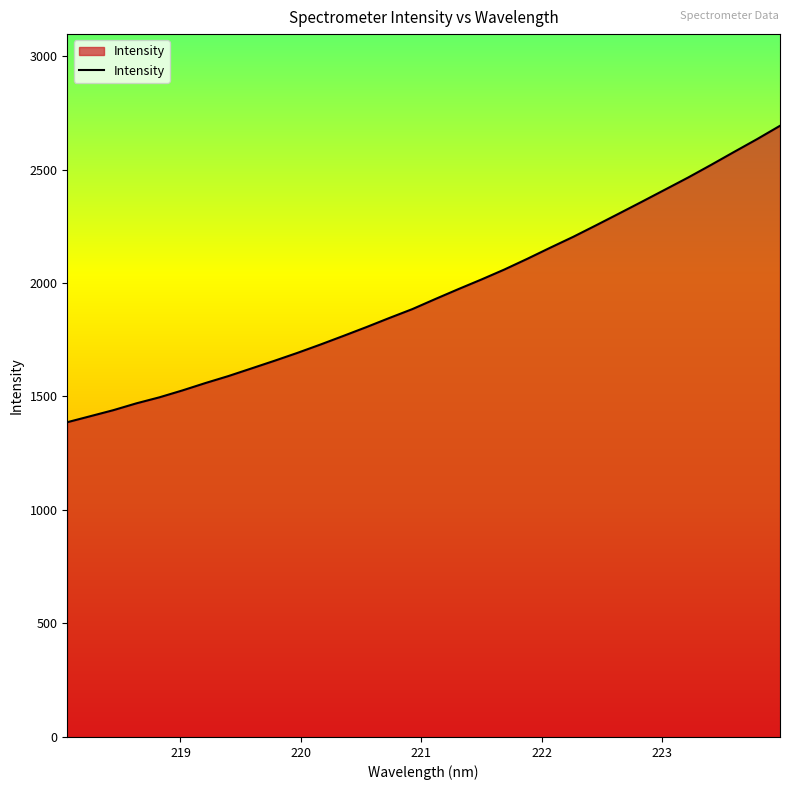

Reading right to left, list all the values displayed in this chart.

2692.6	2633.8	2577.5	2520.5	2464.8	2411.7	2358.8	2306.5	2254.6	2203.6	2155.6	2106.6	2059.3	2015.3	1973.0	1929.5	1885.1	1846.0	1805.7	1766.9	1728.8	1692.1	1657.3	1623.5	1590.0	1559.2	1526.7	1496.3	1469.8	1439.7	1413.2	1386.7